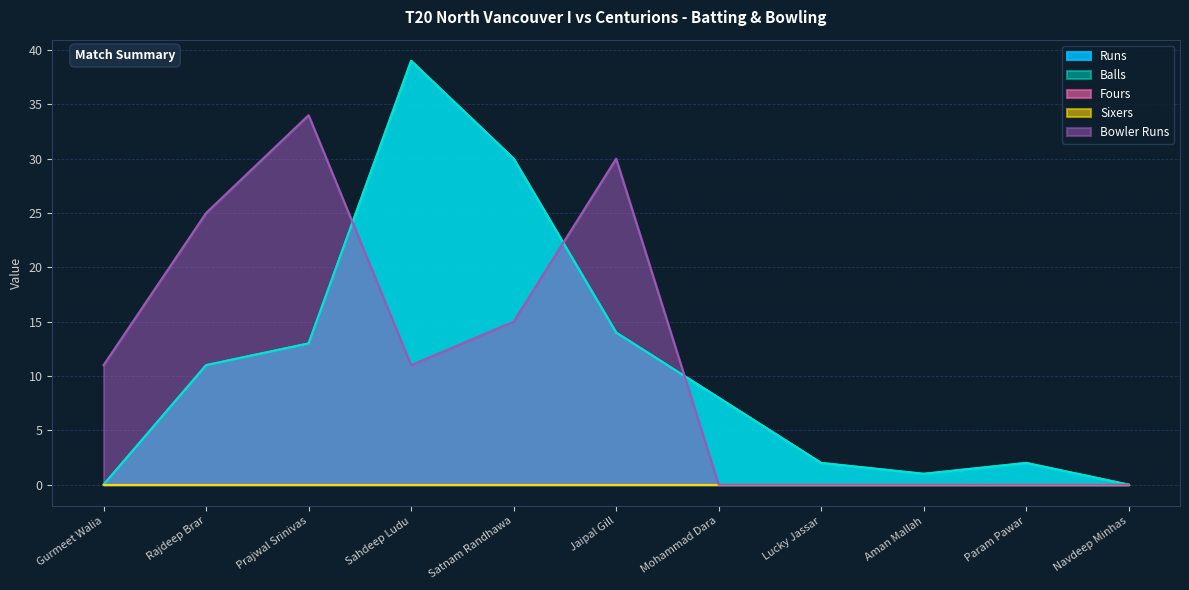

At which label is Runs closest to 19?

Jaipal Gill